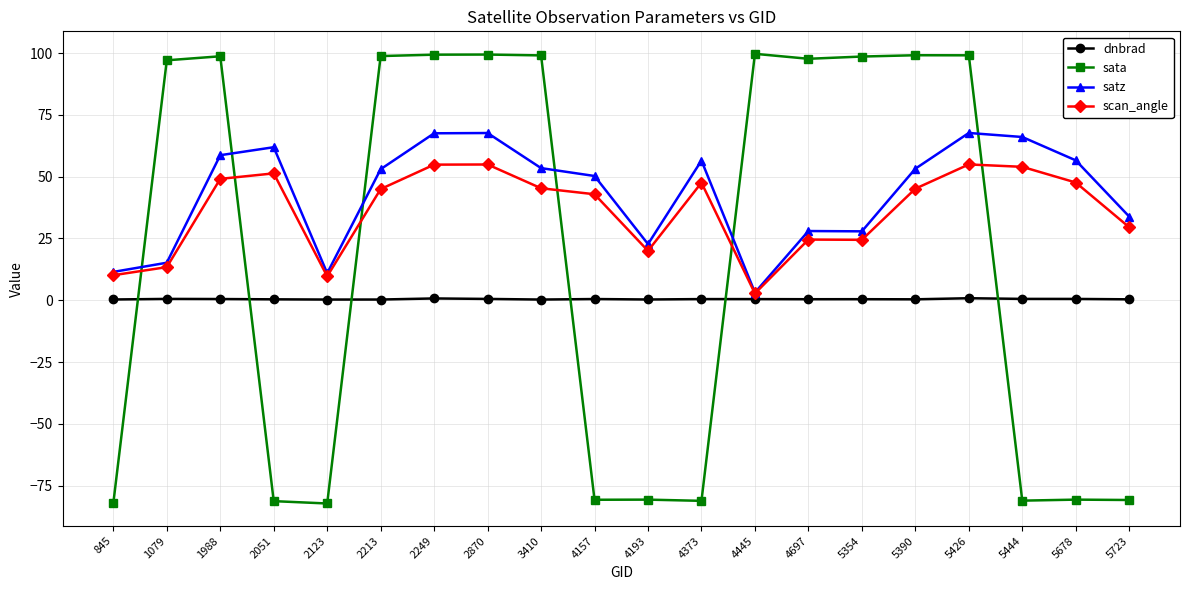

What is the sum of the dnbrad values at 2051 and 4697?

0.8